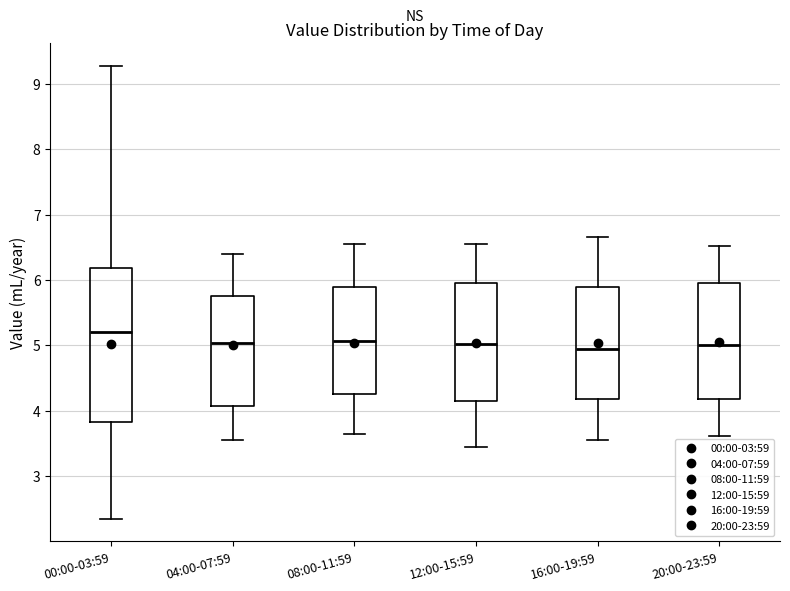

Which box is the tallest, from its lower edge to its upper edge?

00:00-03:59